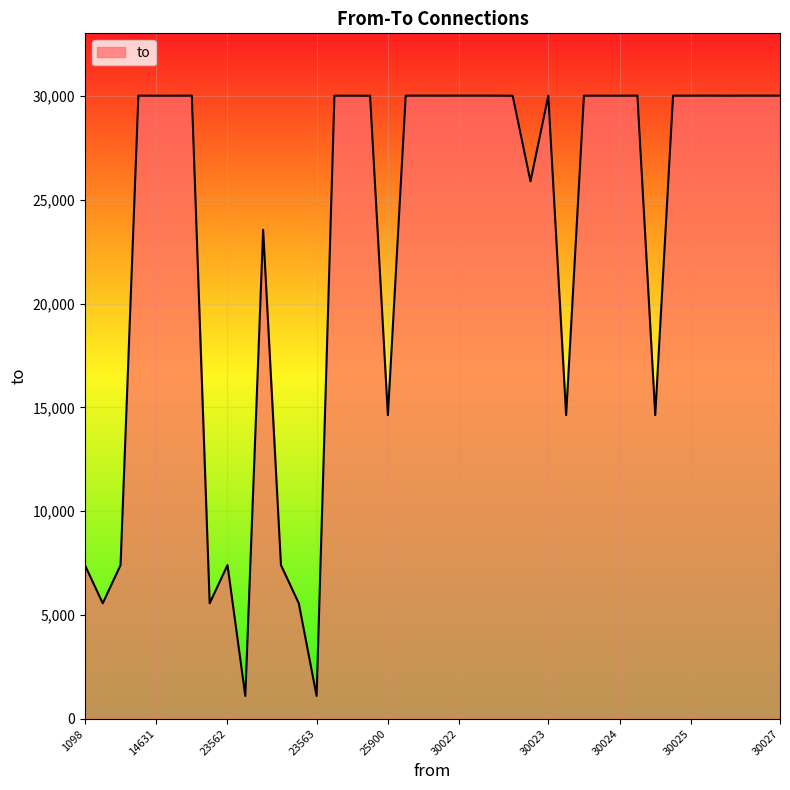

What is the greatest value displayed?

30028